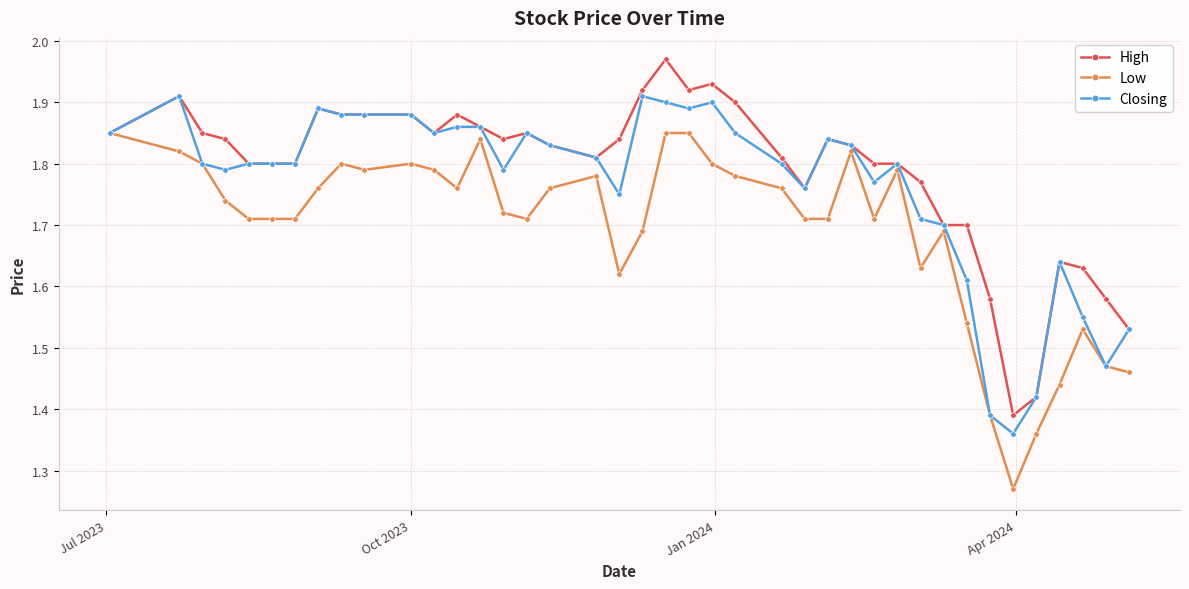

True or false: Closing has more than 0 points higher than both neighbors.

True